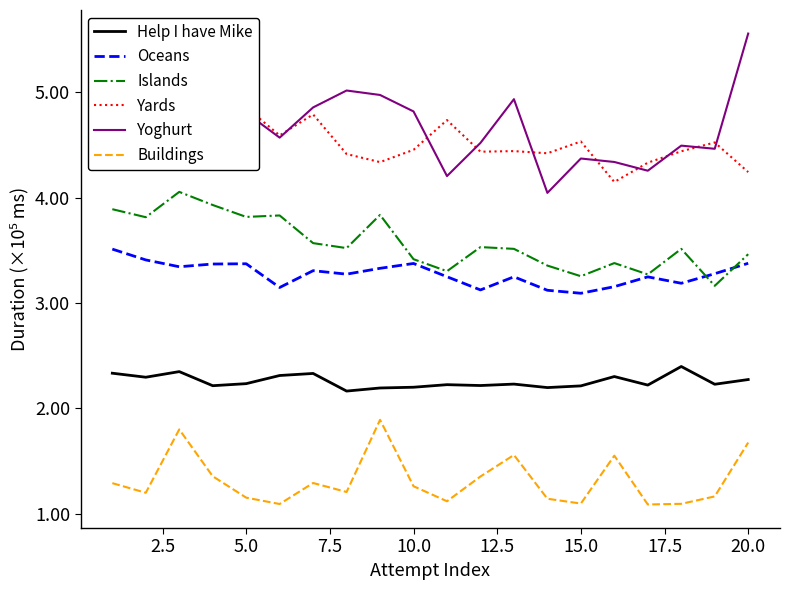

What is the value of the Oceans point at the 3rd from the left?

3.3